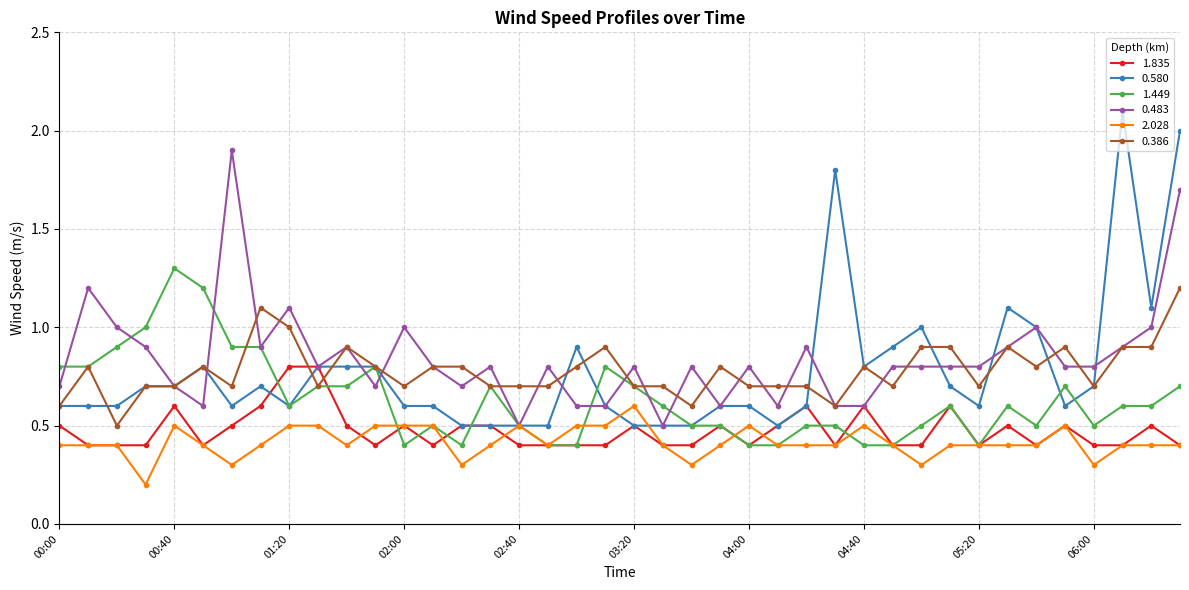

What is the difference between the maximum and minimum values in the 2.028 series?

0.4